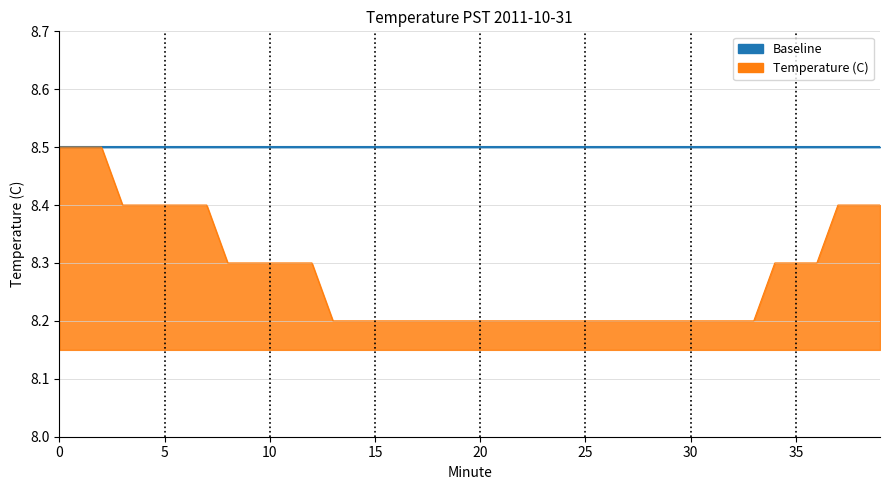

Reading right to left, list all the values displayed in this chart.

8.4	8.4	8.4	8.3	8.3	8.3	8.2	8.2	8.2	8.2	8.2	8.2	8.2	8.2	8.2	8.2	8.2	8.2	8.2	8.2	8.2	8.2	8.2	8.2	8.2	8.2	8.2	8.3	8.3	8.3	8.3	8.3	8.4	8.4	8.4	8.4	8.4	8.5	8.5	8.5